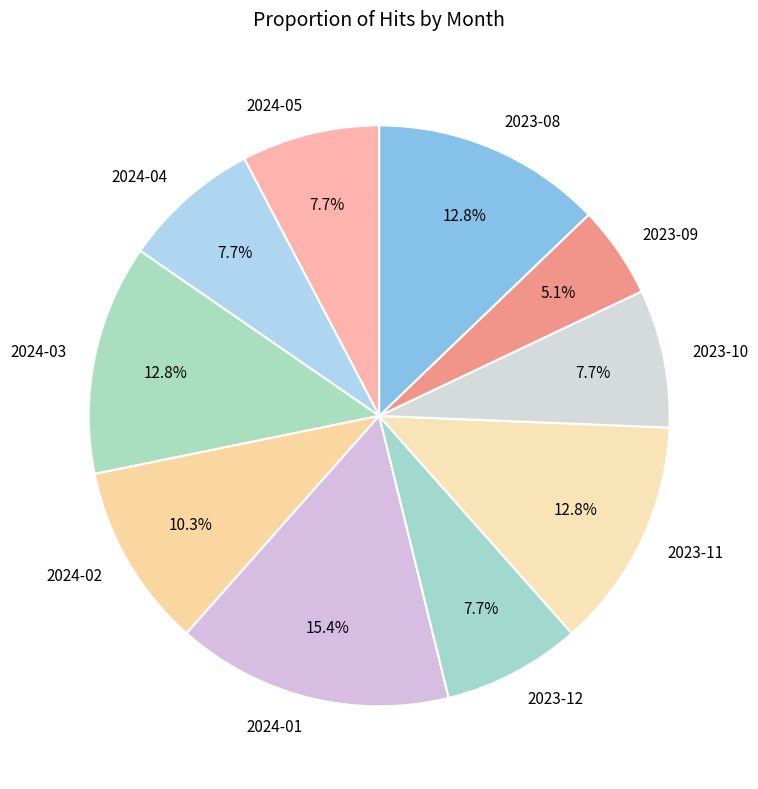

What is the ratio of the value at 2024-02 to the value at 2023-10?

1.3